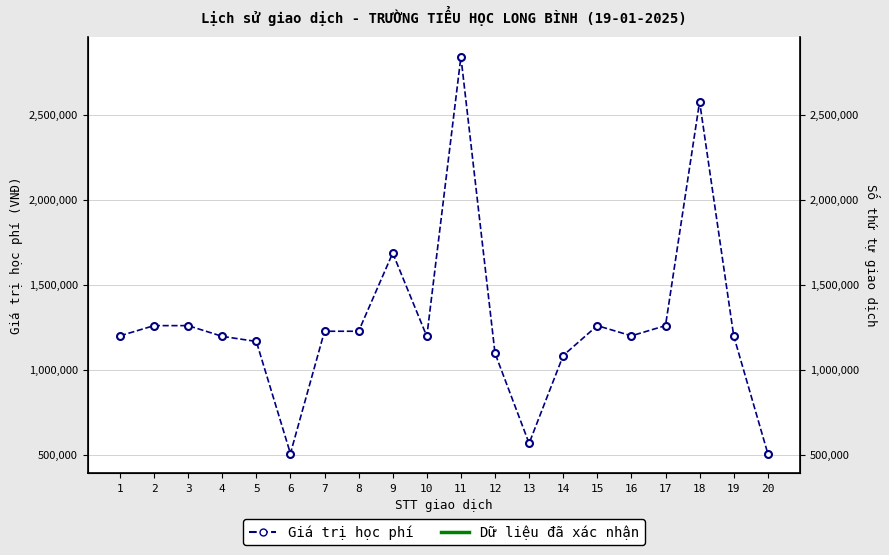

The chart shows a value of 1904249 at 10. True or false?

False